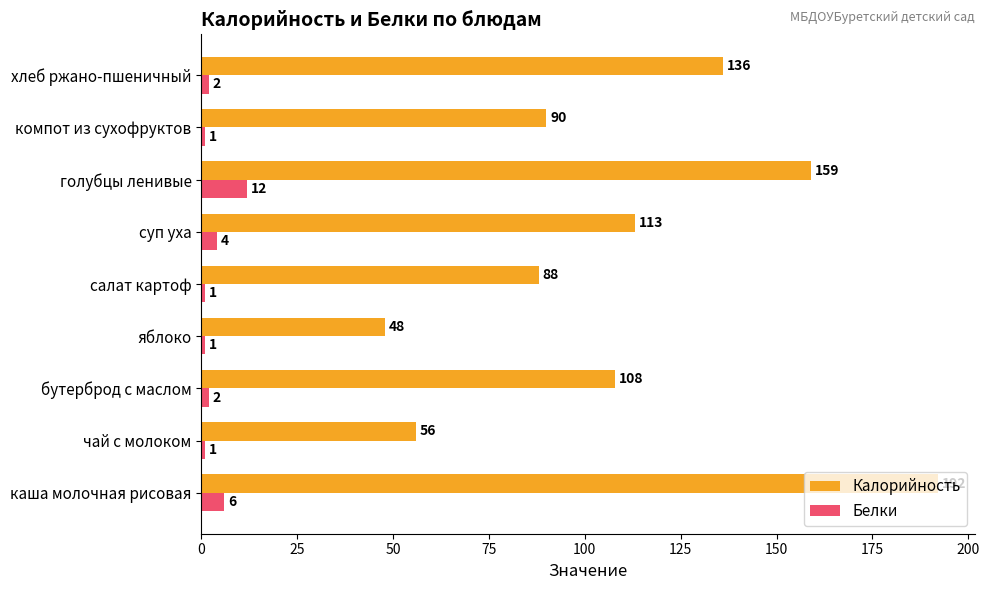

What is the maximum value for Белки?

12